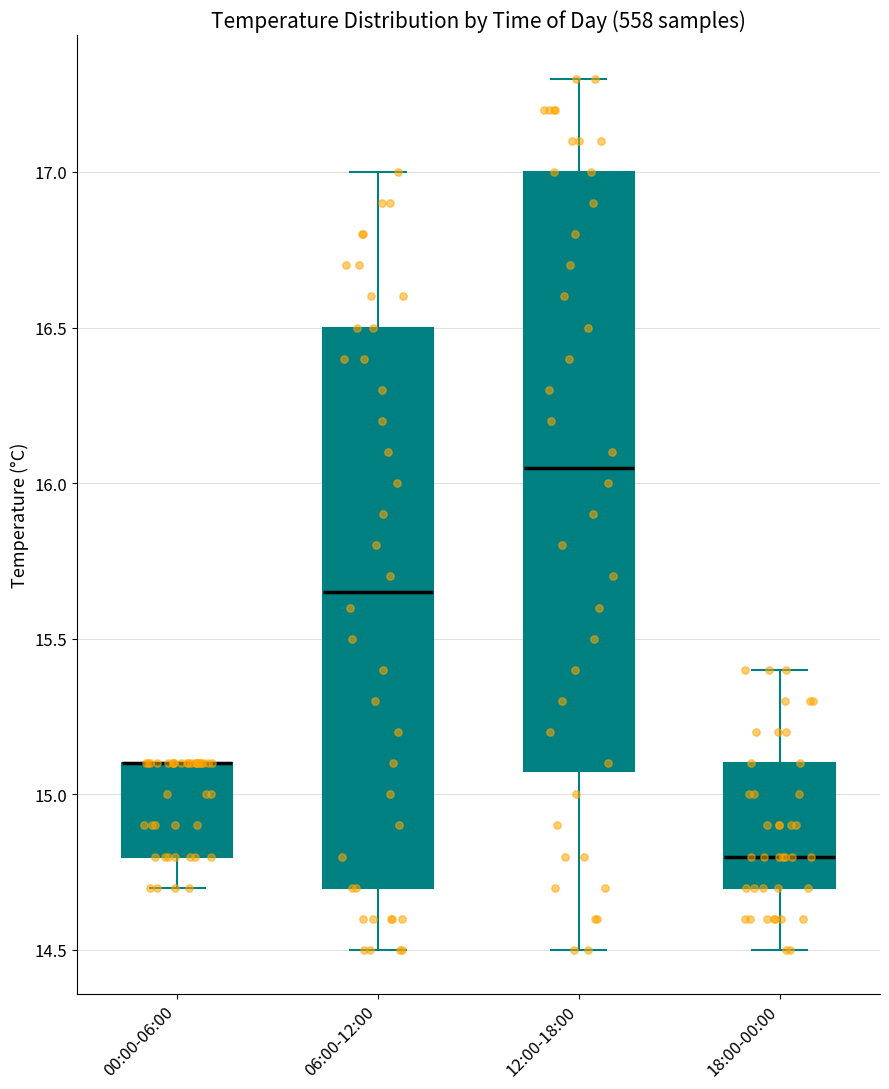

Reading left to right, read every box against the y-axis: the position of its median line, the range the box covers, and the ends of its whiskers. The values are not printed on the chart, so give them approximately, as read against the axis.

00:00-06:00: median 15.10 (drawn on the box's upper edge), box 14.80 to 15.10, whiskers 14.70 to 15.10
06:00-12:00: median 15.65, box 14.70 to 16.50, whiskers 14.50 to 17.00
12:00-18:00: median 16.05, box 15.10 to 17.00, whiskers 14.50 to 17.30
18:00-00:00: median 14.80, box 14.70 to 15.10, whiskers 14.50 to 15.40